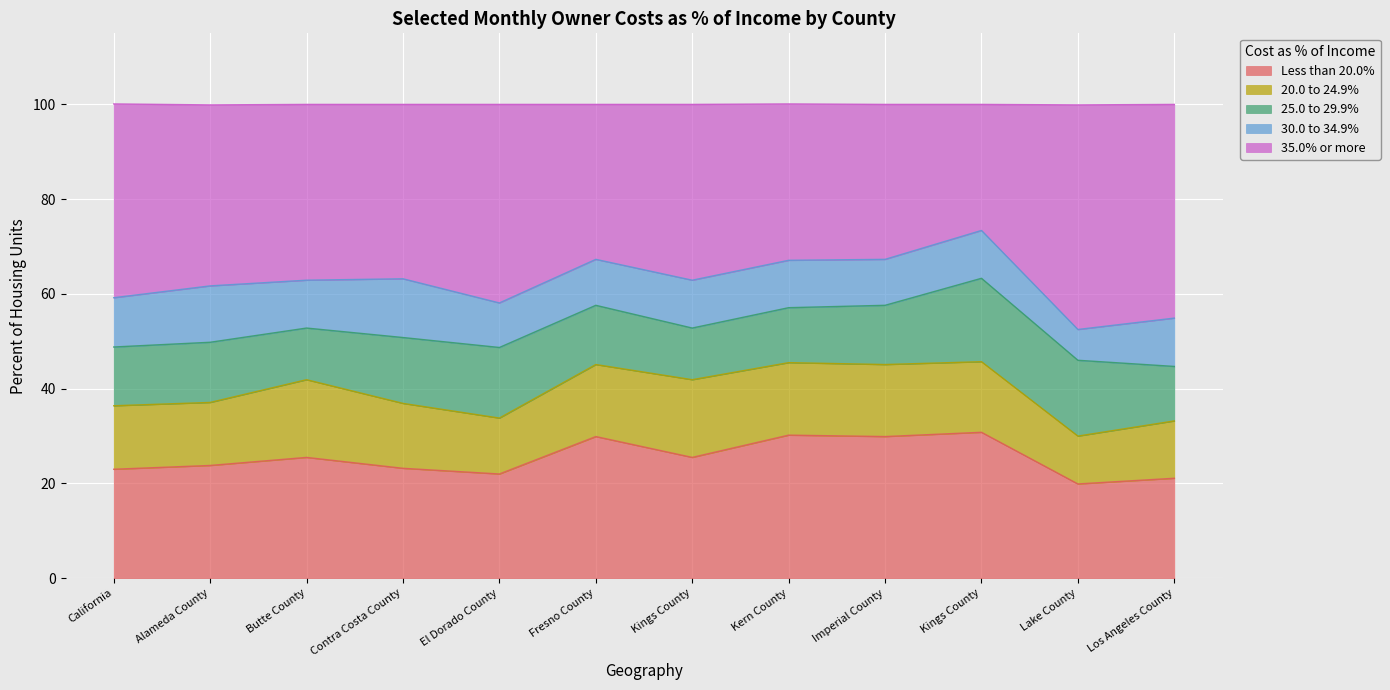

What is the label of the 1st point from the left?

California